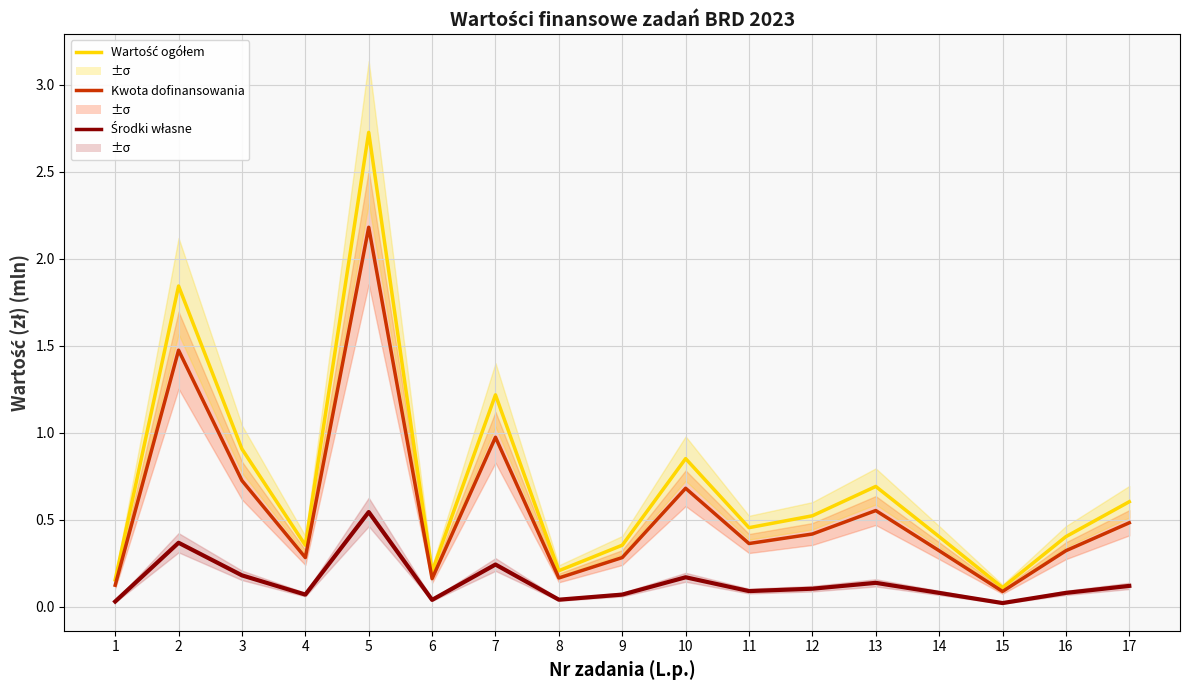

What is the value of the Ogółem wartość projektu (w zł) point at the 16th from the left?

0.4